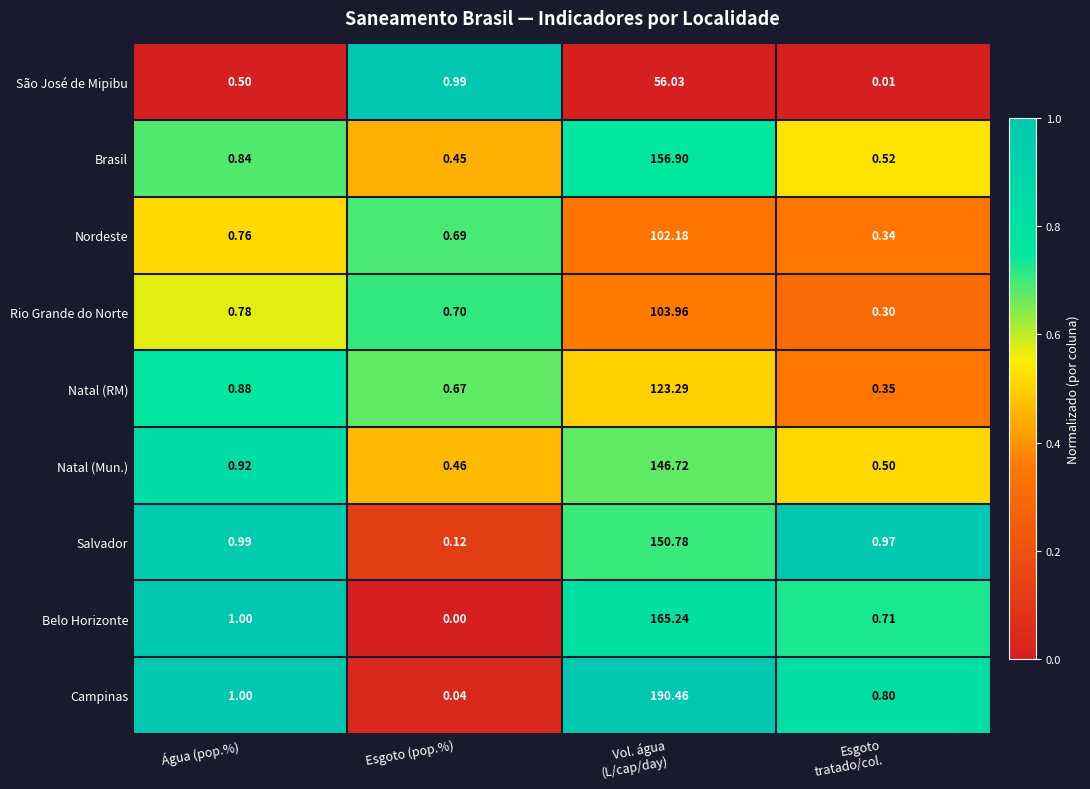

Where is Salvador nearest to the value 75?

Água (pop.%)